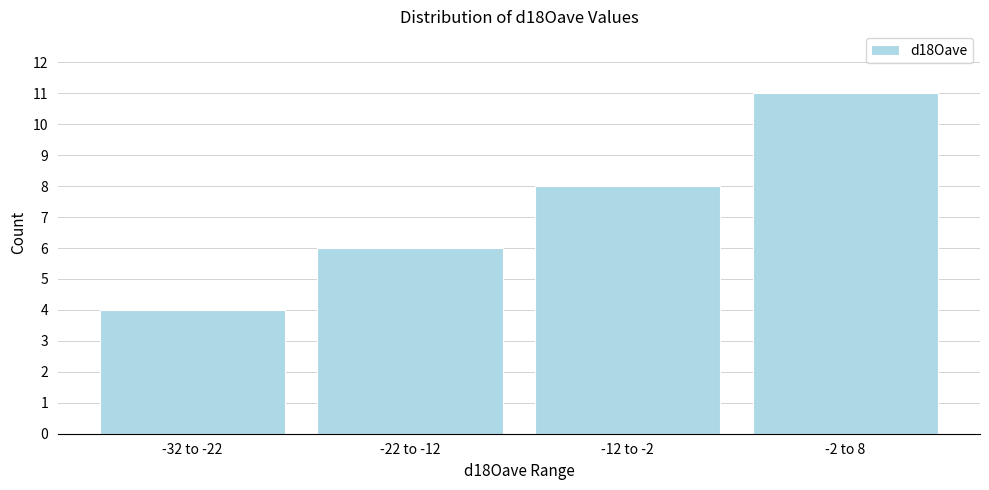

Reading left to right, transcribe all the data shown in this chart.

4	6	8	11